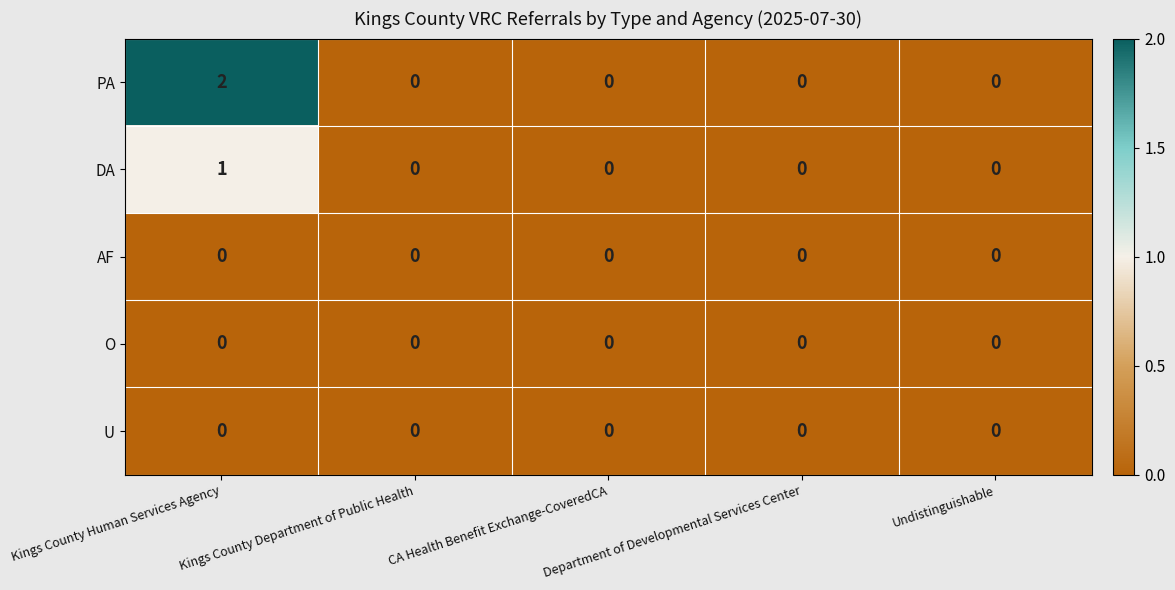

Which series has the widest spread of values?

PA